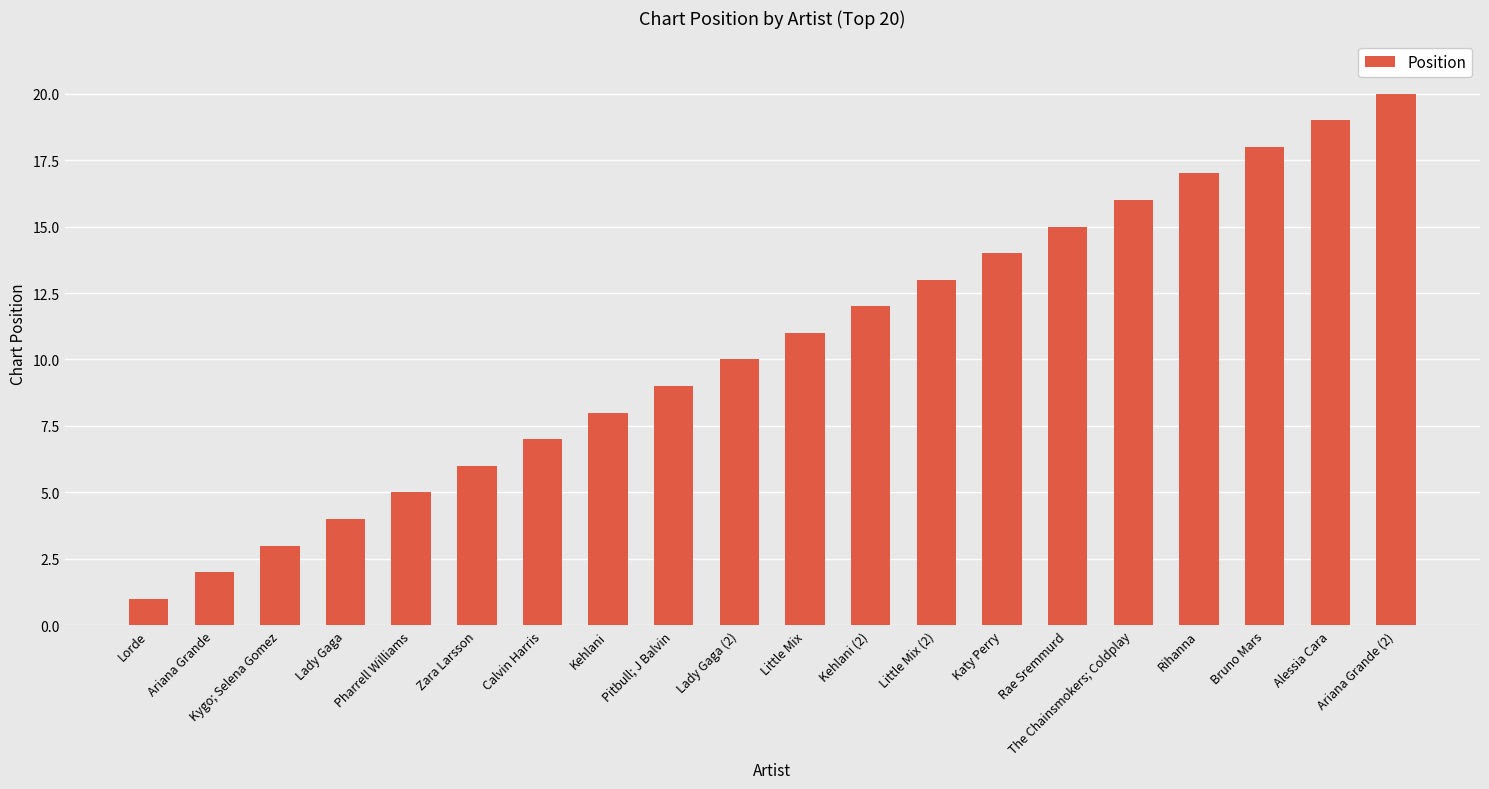

Rank the categories by value from lowest to highest.

Lorde, Ariana Grande, Kygo; Selena Gomez, Lady Gaga, Pharrell Williams, Zara Larsson, Calvin Harris, Kehlani, Pitbull; J Balvin, Lady Gaga (2), Little Mix, Kehlani (2), Little Mix (2), Katy Perry, Rae Sremmurd, The Chainsmokers; Coldplay, Rihanna, Bruno Mars, Alessia Cara, Ariana Grande (2)